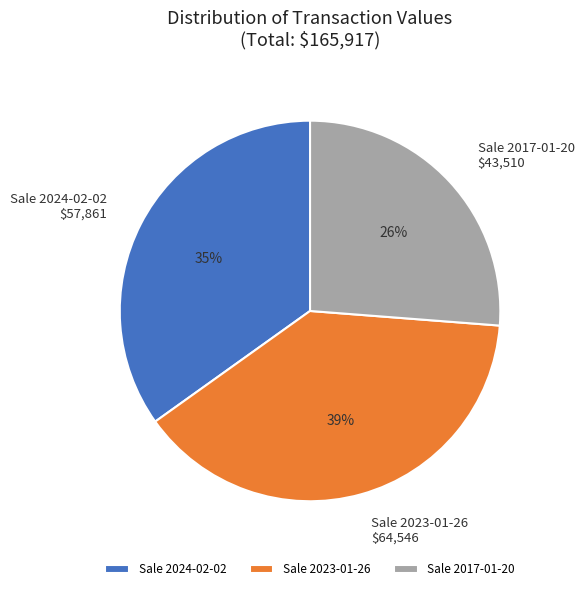

Does any single category account for the majority?

No